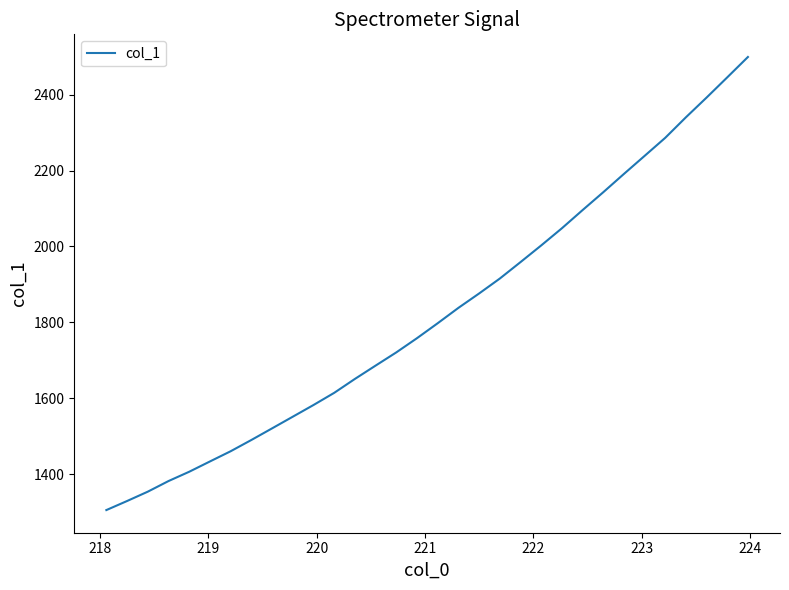

What is the greatest value displayed?

2499.0